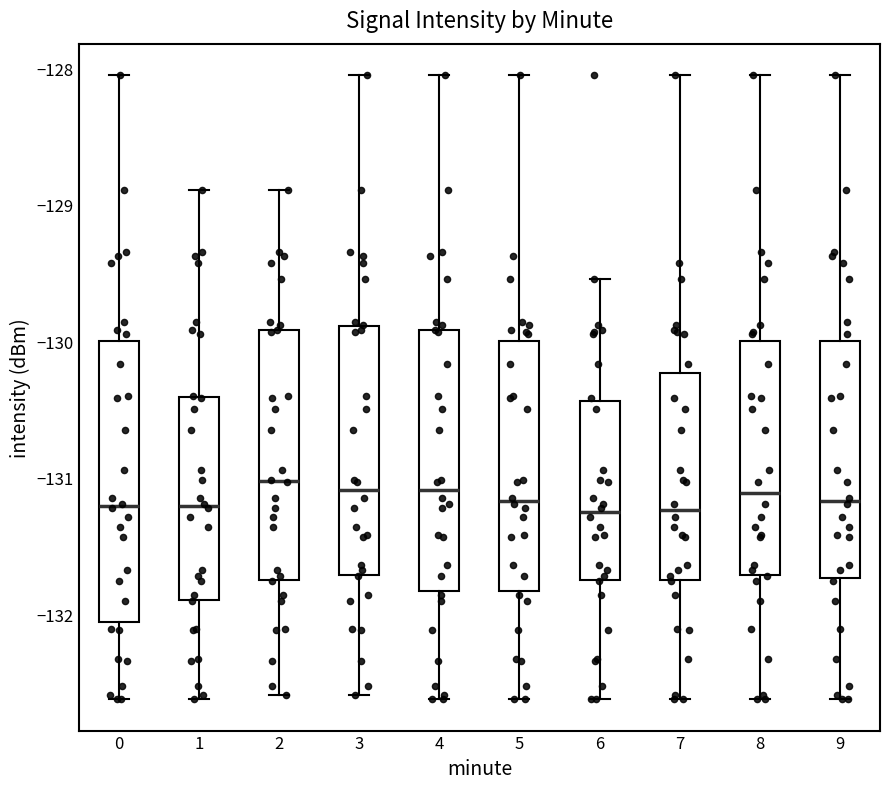

Which box is the tallest, from its lower edge to its upper edge?

0